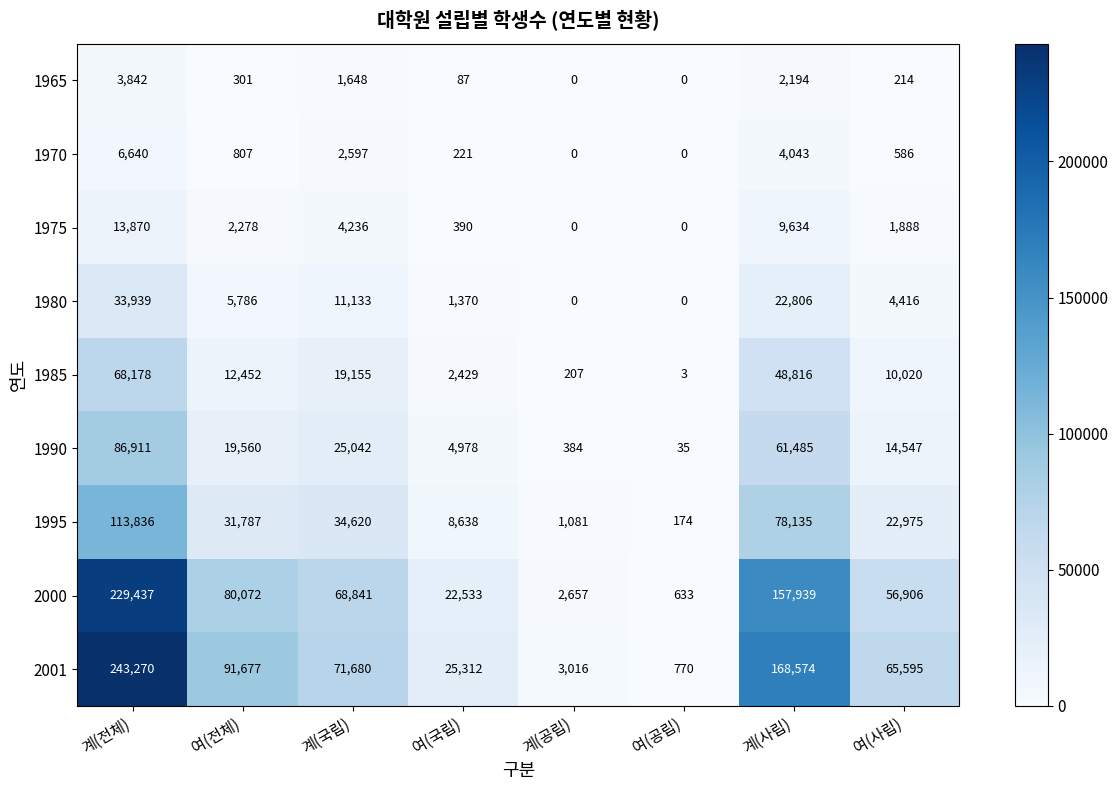

True or false: 1995 has a value of 1081 at 계(공립).

True